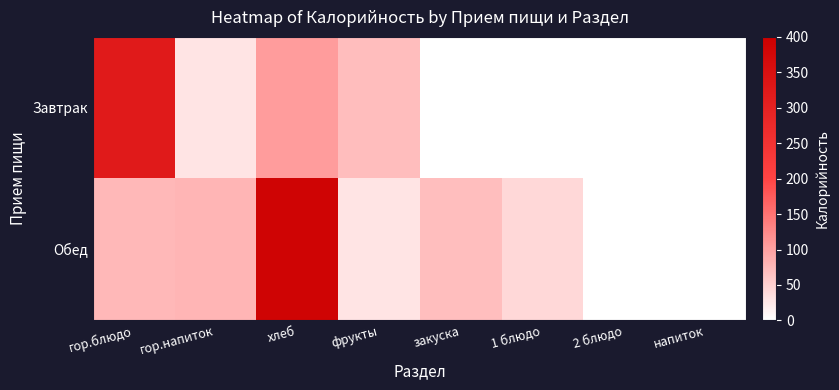

Reading left to right, what are all the values shown in this chart?

Завтрак: гор.блюдо=321.8	гор.напиток=28.6	хлеб=105.6	фрукты=70.5	закуска=0.0	1 блюдо=0.0	2 блюдо=0.0	напиток=0.0
Обед: гор.блюдо=75.1	гор.напиток=79.6	хлеб=386.1	фрукты=28.6	закуска=70.1	1 блюдо=42.0	2 блюдо=0.0	напиток=0.0